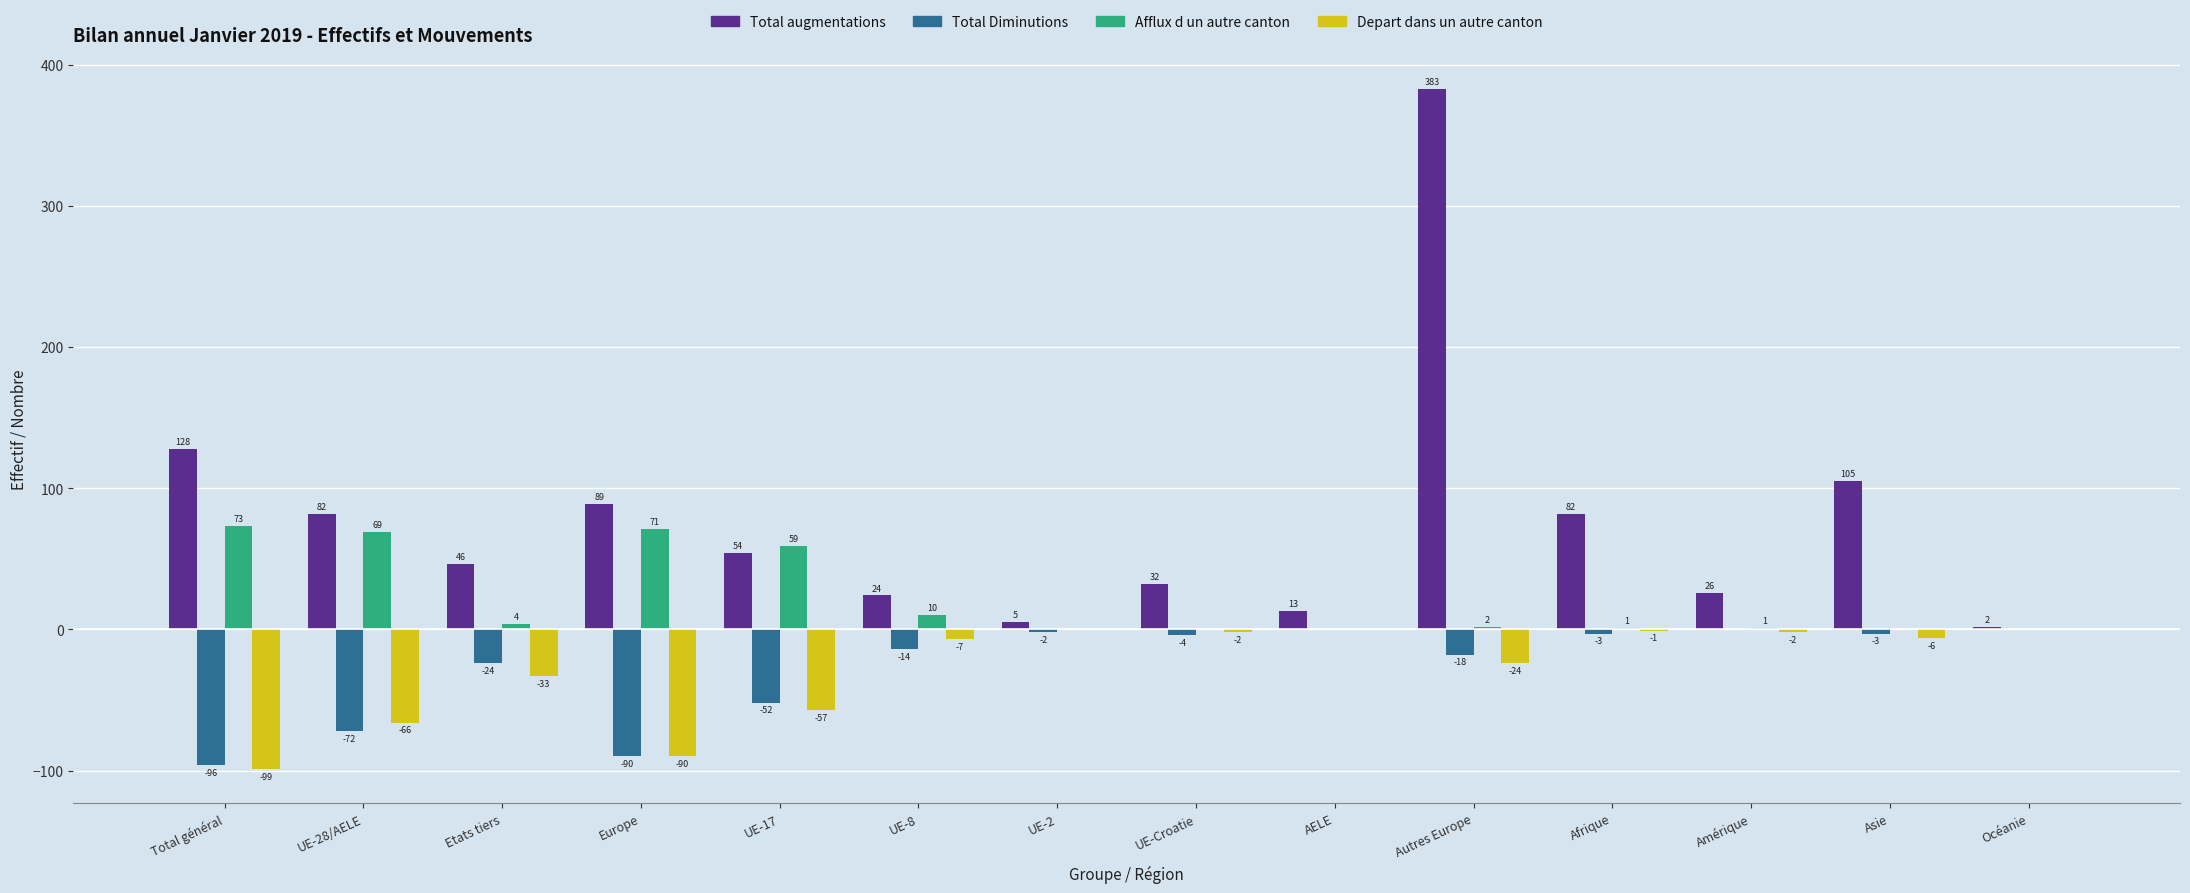

The value of Depart dans un autre canton at UE-17 is -38. True or false?

False